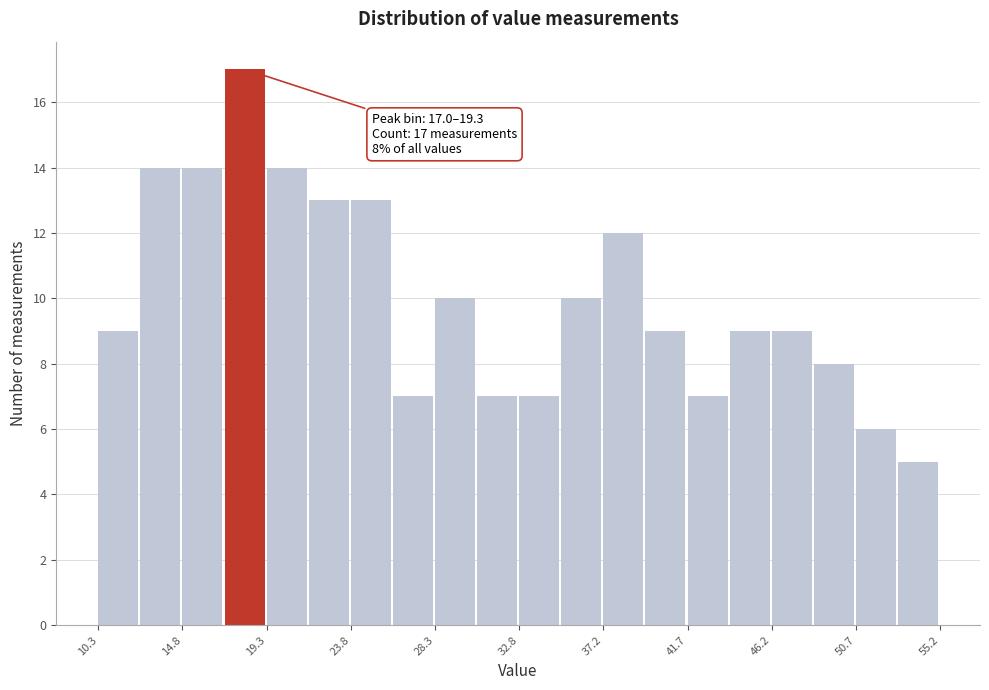

Which range on the x-axis has the tallest bar?

17.0 to 19.5